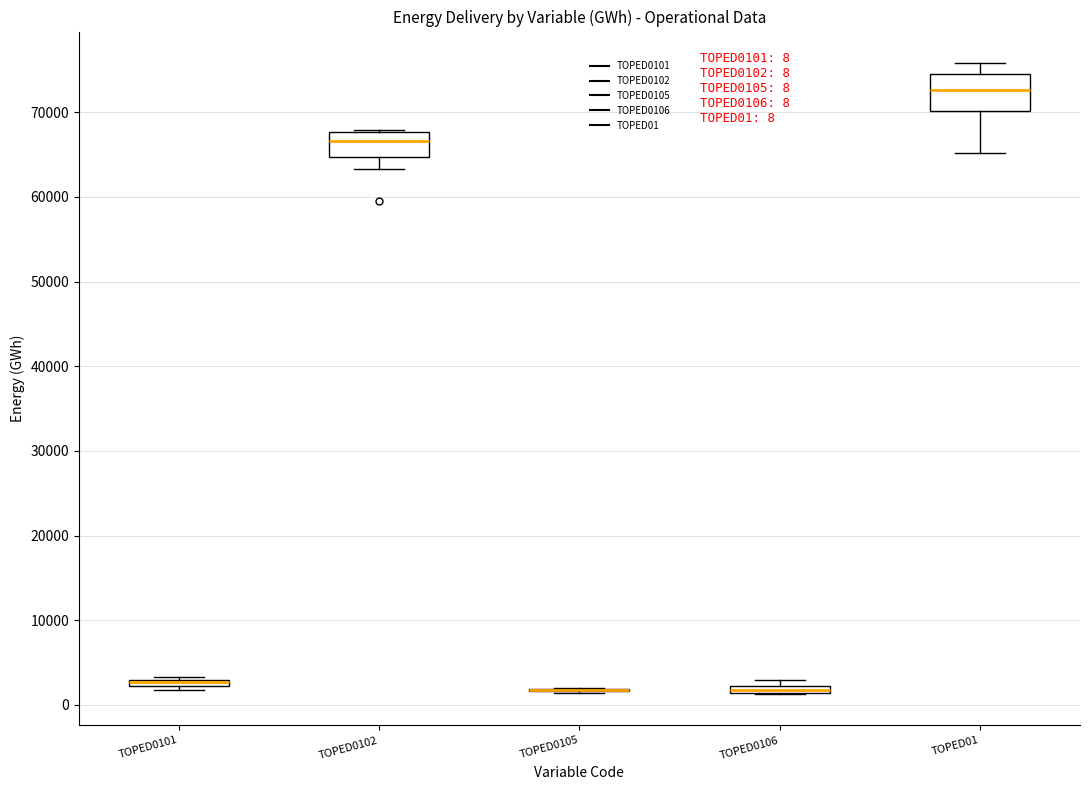

Which box is the tallest, from its lower edge to its upper edge?

TOPED01